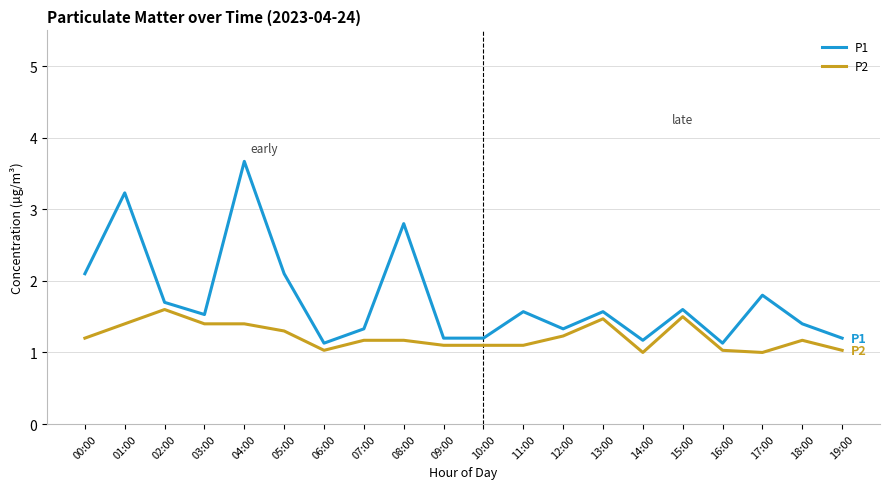

What is the difference between the maximum and minimum values in the P1 series?

2.5